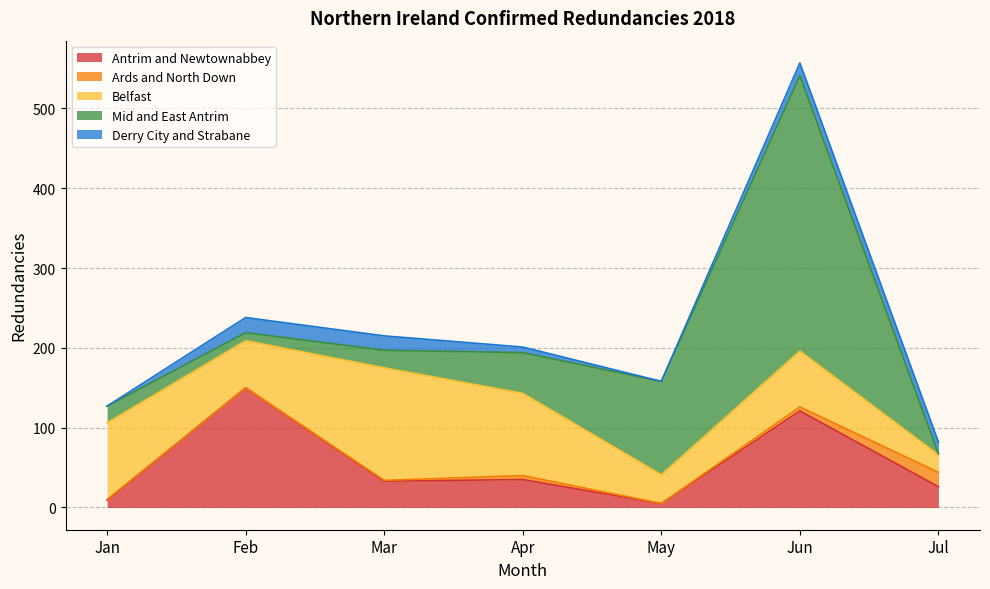

Count the number of data series in this chart.

5